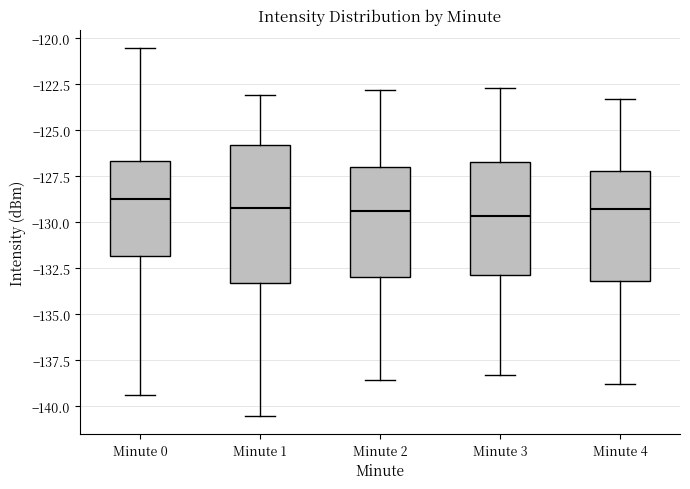

Reading left to right, read every box against the y-axis: the position of its median line, the range the box covers, and the ends of its whiskers. The values are not printed on the chart, so give them approximately, as read against the axis.

Minute 0: median -128.5, box -132.0 to -126.5, whiskers -139.5 to -120.5
Minute 1: median -129.0, box -133.5 to -126.0, whiskers -140.5 to -123.0
Minute 2: median -129.5, box -133.0 to -127.0, whiskers -138.5 to -123.0
Minute 3: median -129.5, box -133.0 to -126.5, whiskers -138.5 to -122.5
Minute 4: median -129.5, box -133.0 to -127.0, whiskers -139.0 to -123.5